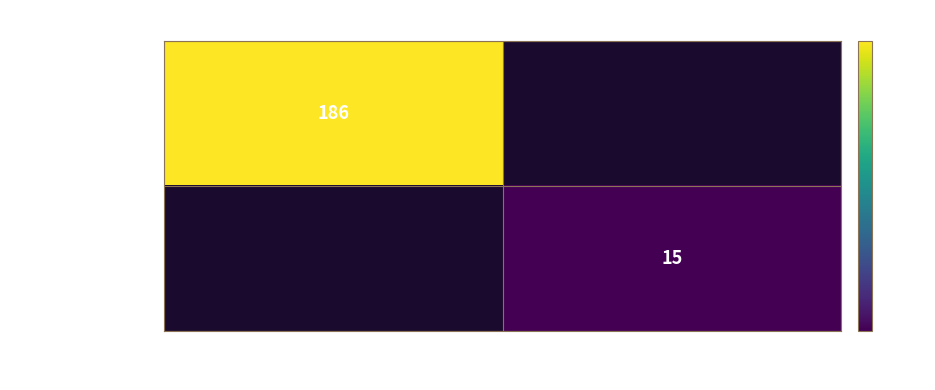

Is it true that 8940a614e72bfabc… equals 6 at 1?

False